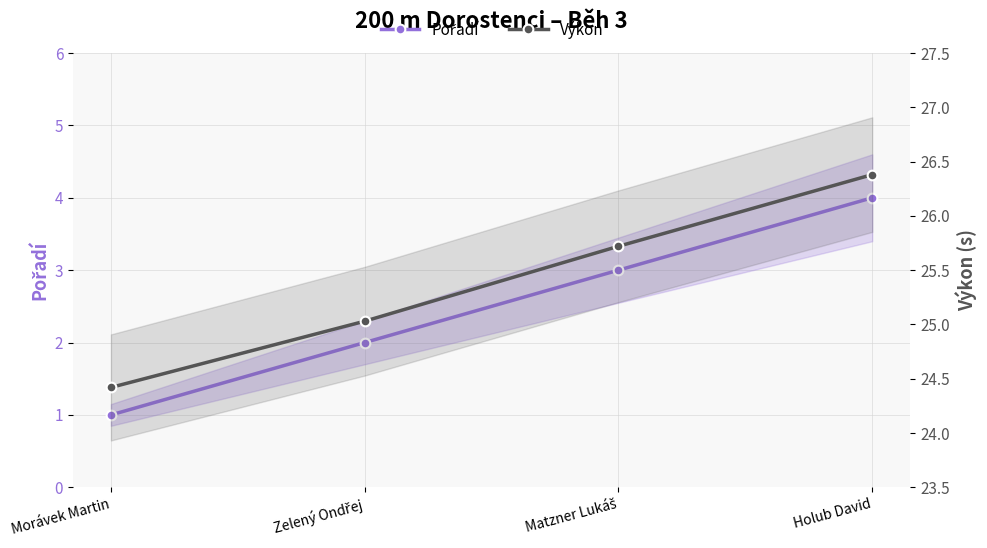

True or false: Výkon has more than 1 points higher than both neighbors.

False